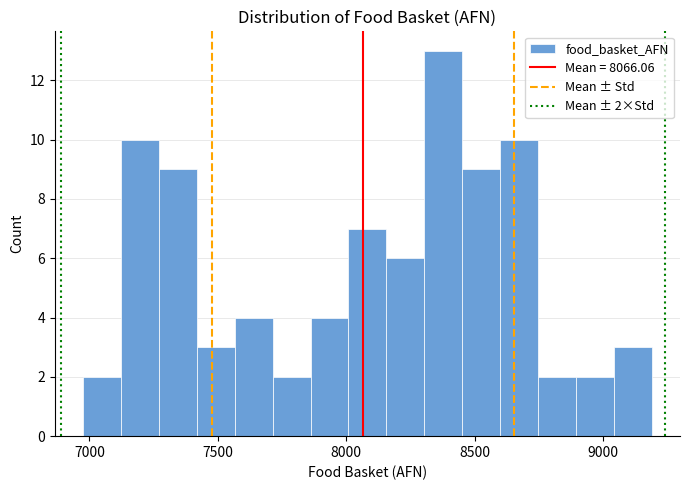

Around what value on the x-axis is the tallest bar? Give the approximate position of its centre, as read against the axis.

8400